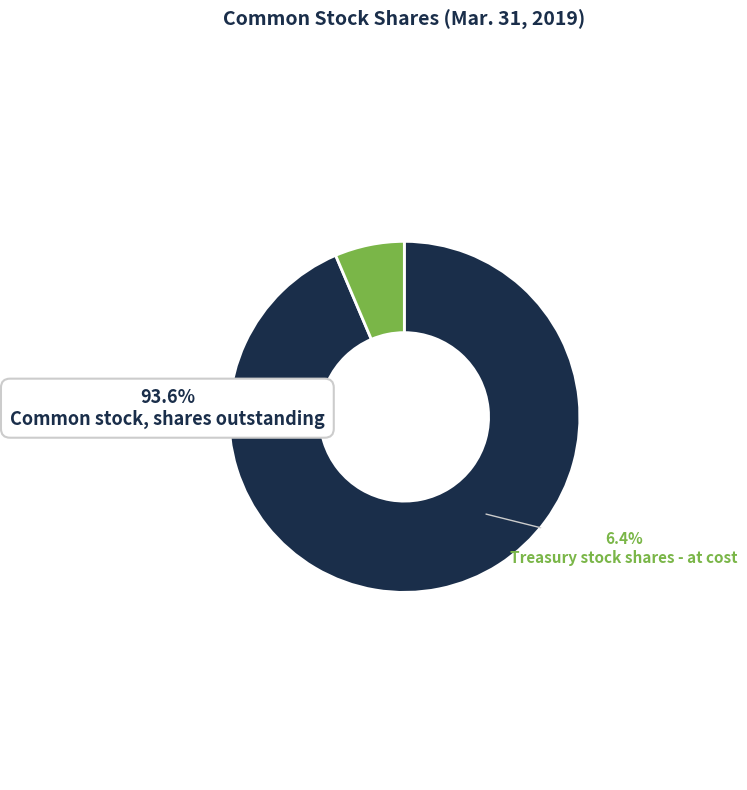

What portion of the pie excludes Common stock, shares outstanding?

6.4%